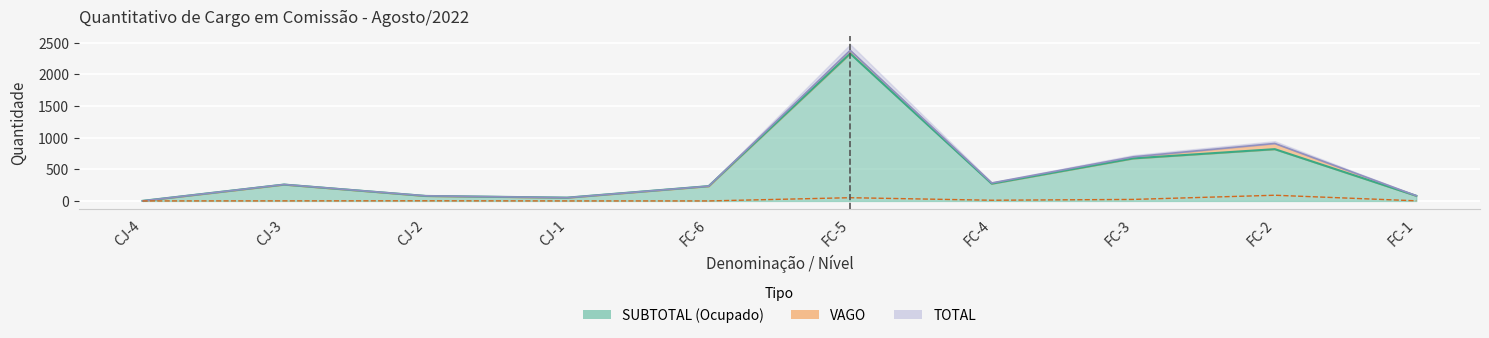

Reading right to left, list all the values displayed in this chart.

SUBTOTAL: 81	819	673	273	2331	234	52	79	259	1
VAGO: 2	90	24	11	51	0	0	2	1	0
TOTAL: 83	909	697	284	2382	234	52	81	260	1